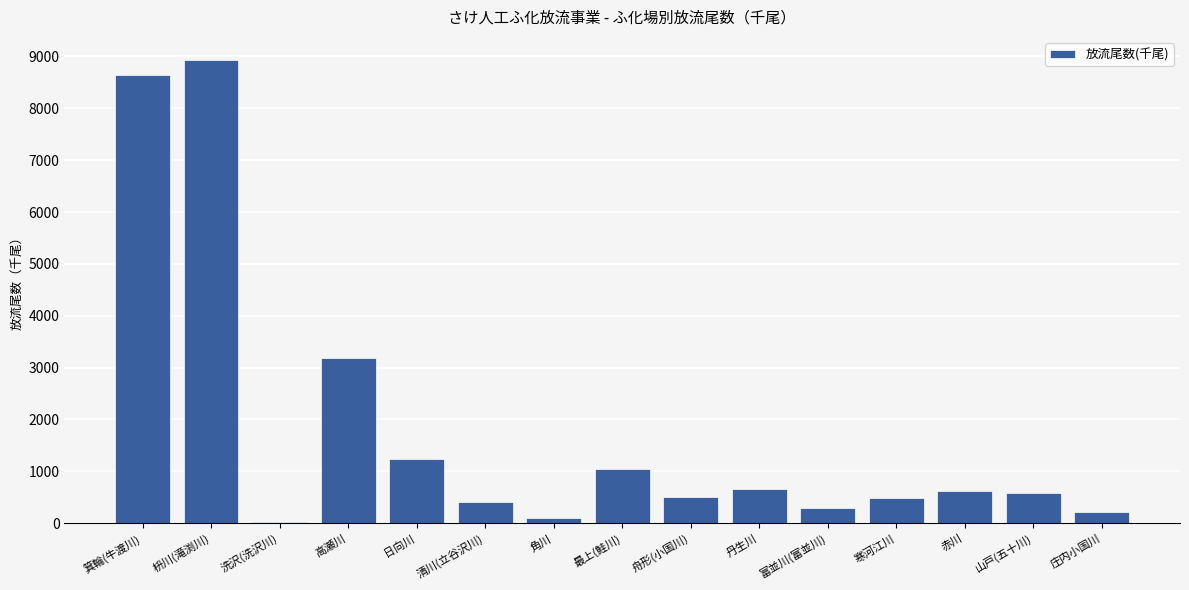

What is the difference between the values at 角川 and 枡川(滝渕川)?

8826